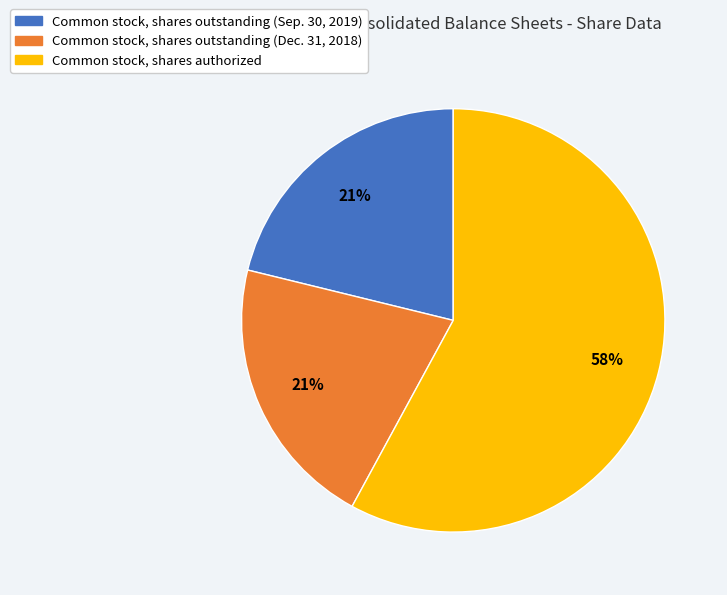

What percentage is the Common stock, shares outstanding (Sep. 30, 2019) slice, to the nearest percent?

21%